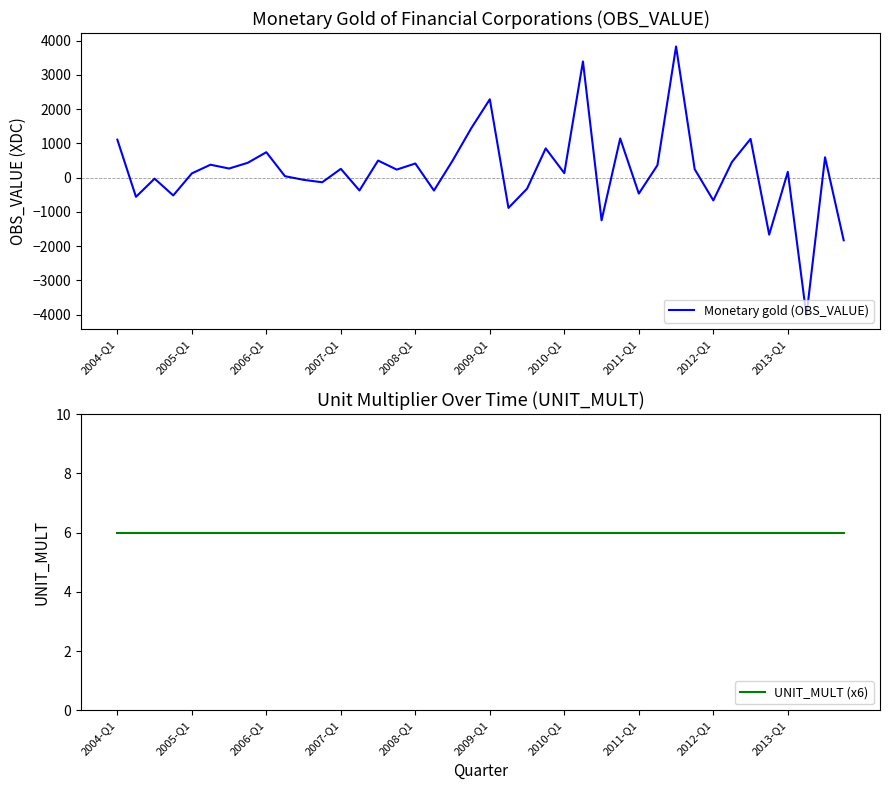

List the series in order of their overall mean, highest first.

Monetary gold (OBS_VALUE), UNIT_MULT (x6)